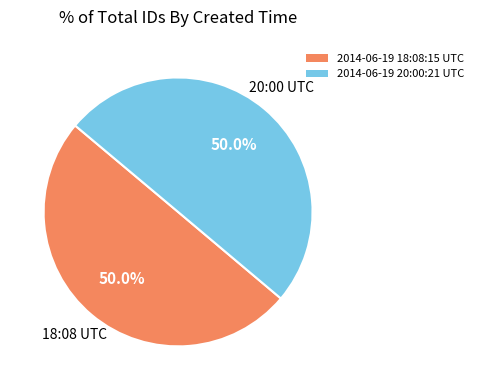

Combined, do 2014-06-19 20:00:21 UTC and 2014-06-19 18:08:15 UTC account for over 50%?

Yes